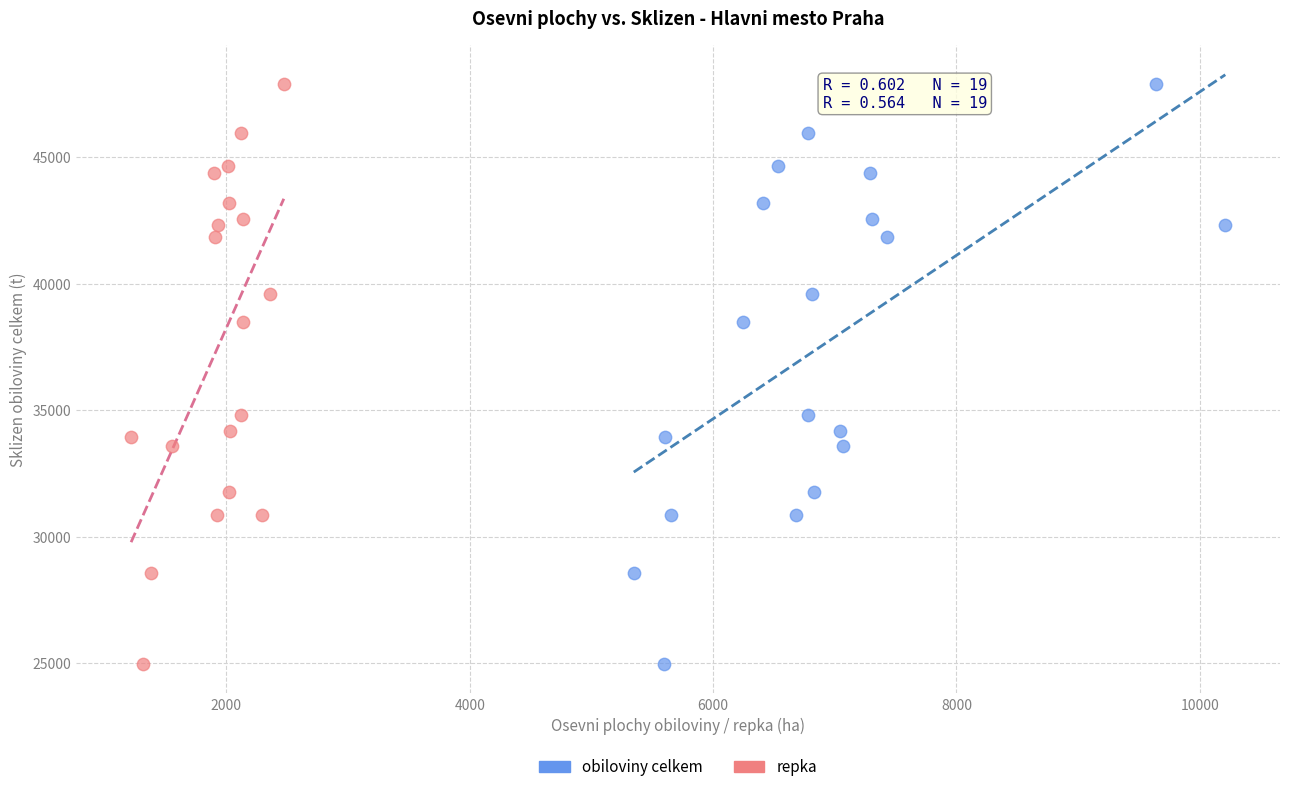

What are all the series names shown in the legend?

obiloviny celkem, repka